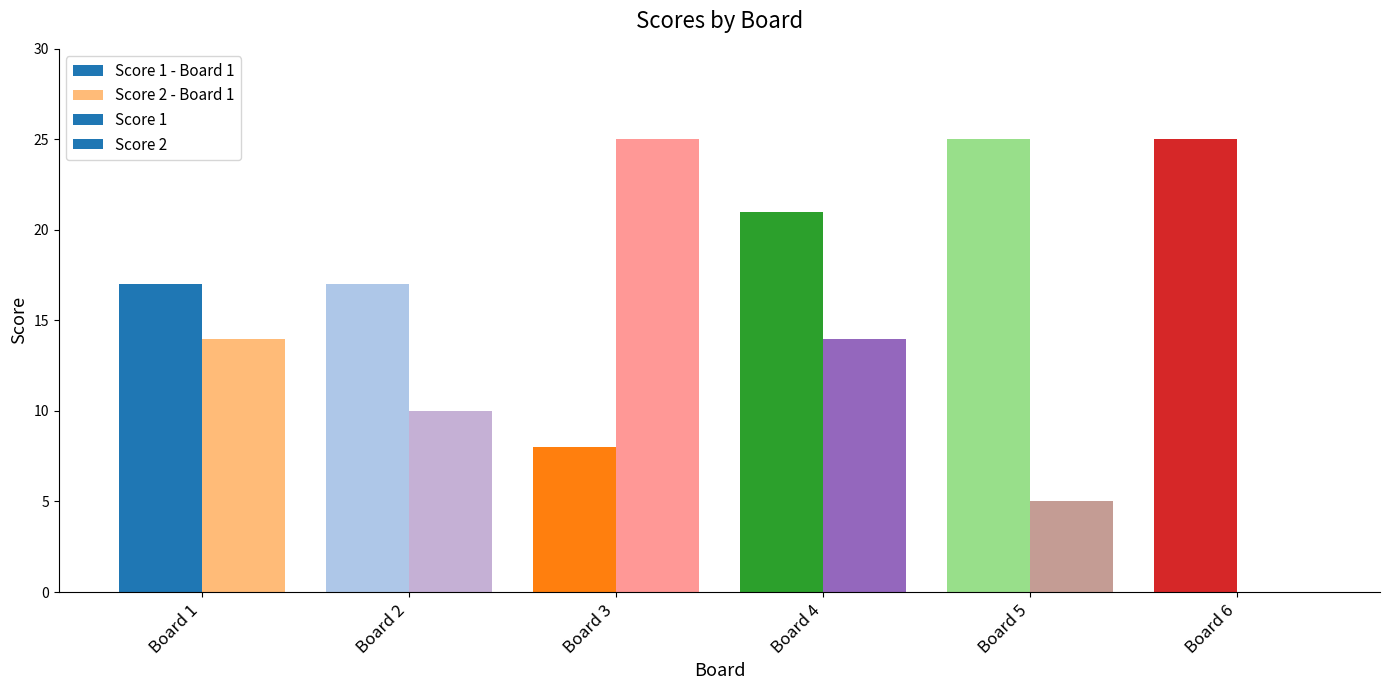

What is the sum of the Score 1 values at Board 5 and Board 6?

50